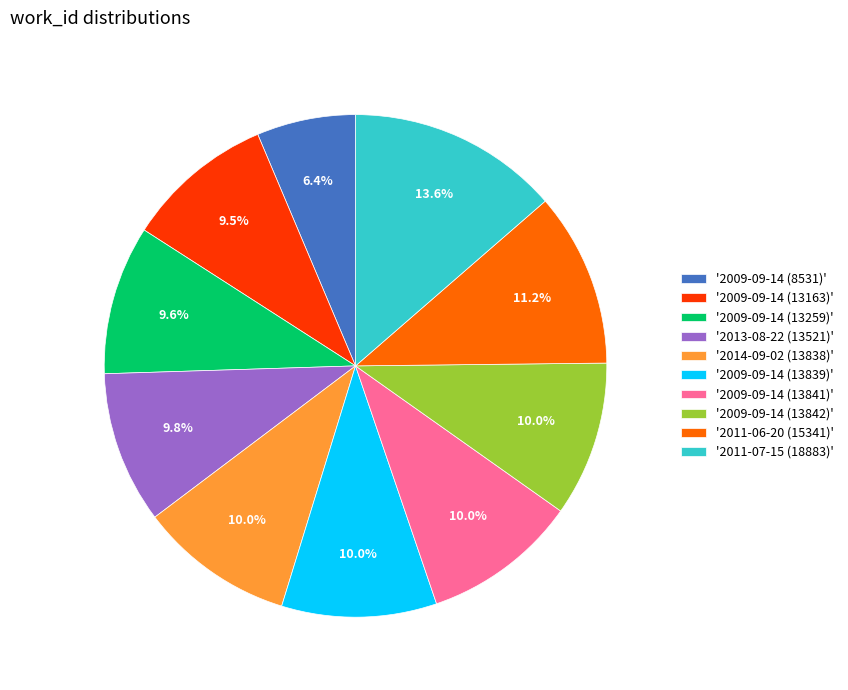

To the nearest percent, what is the difference between the largest and smallest slice percentages?

7%